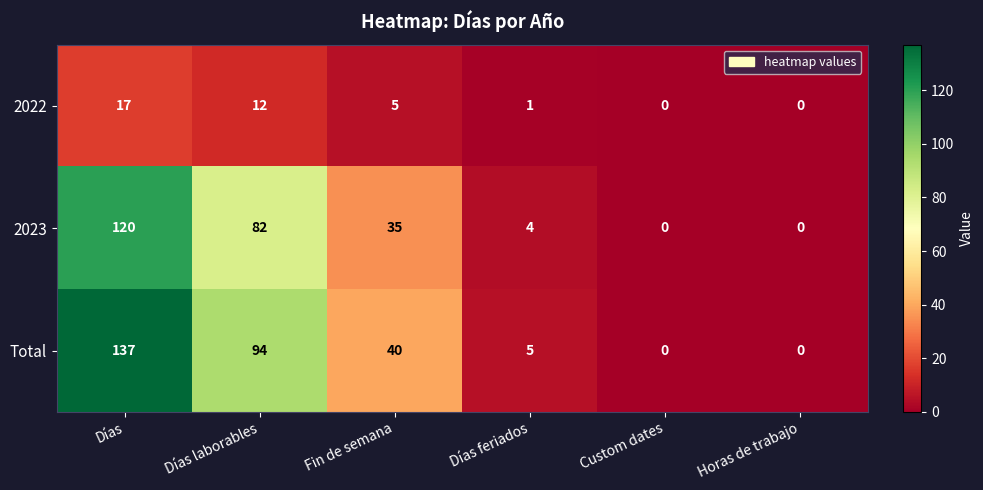

At Días, list the series in order from largest to smallest.

Total, 2023, 2022